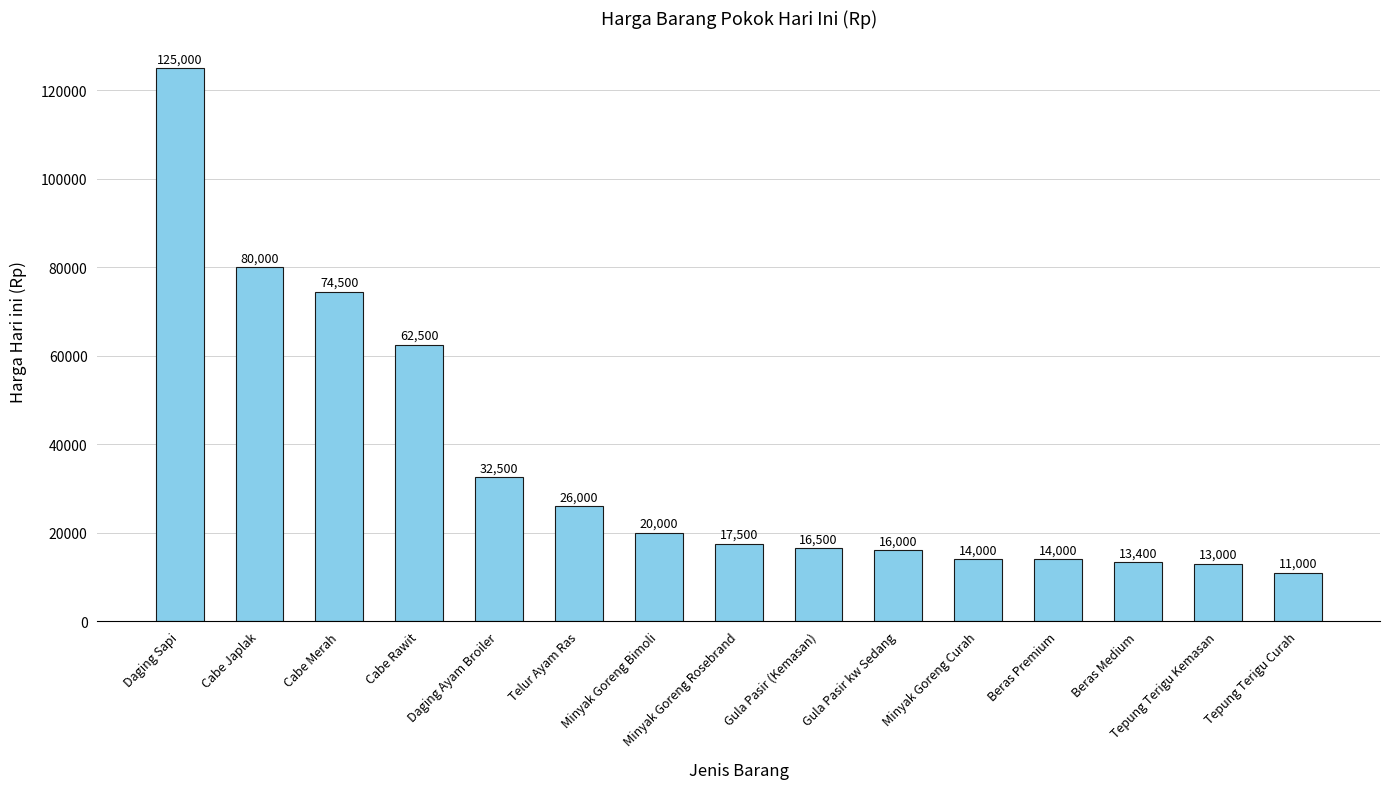

What is the change in value from Minyak Goreng Rosebrand to Minyak Goreng Curah?

-3500